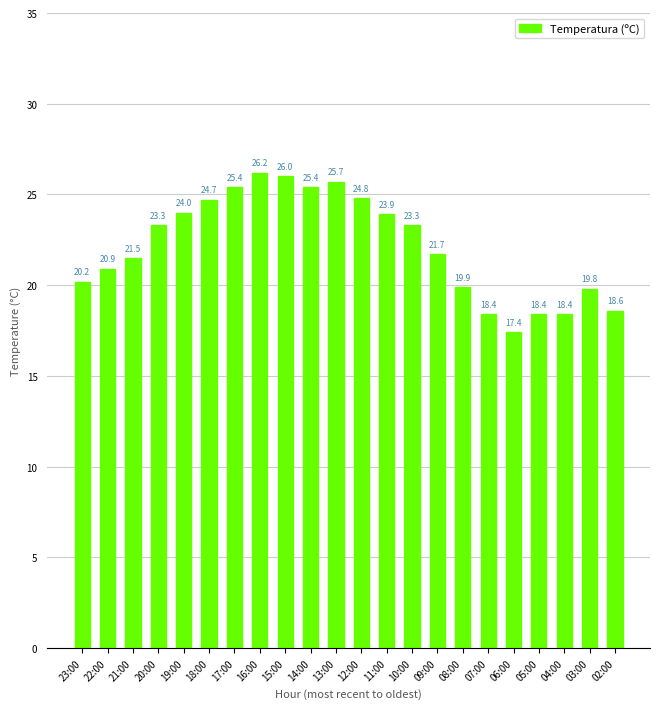

The value at 19:00 is 16.2. True or false?

False